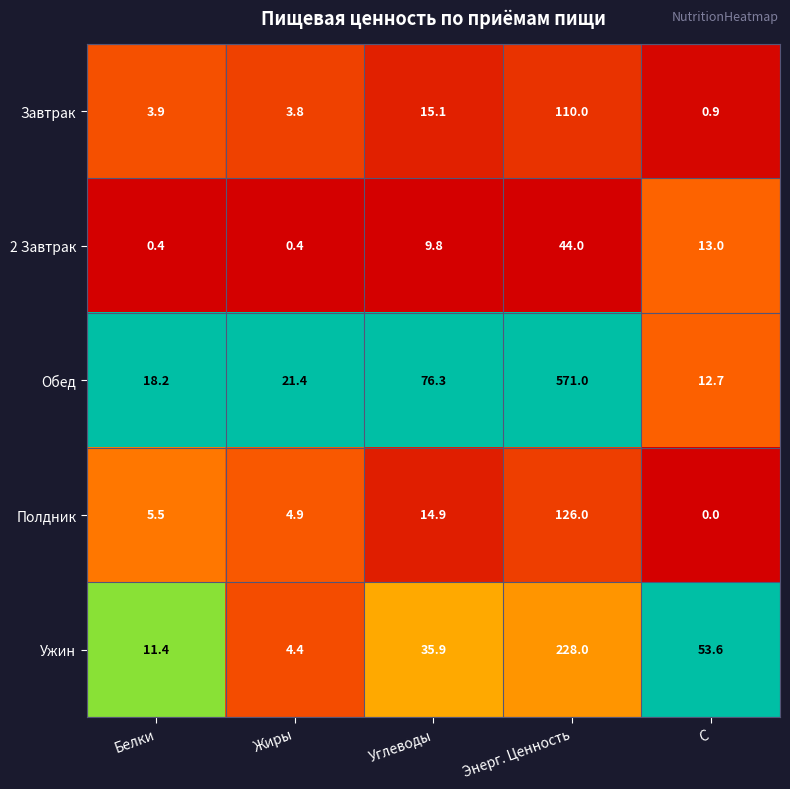

What is the total value across all series at C?

80.2